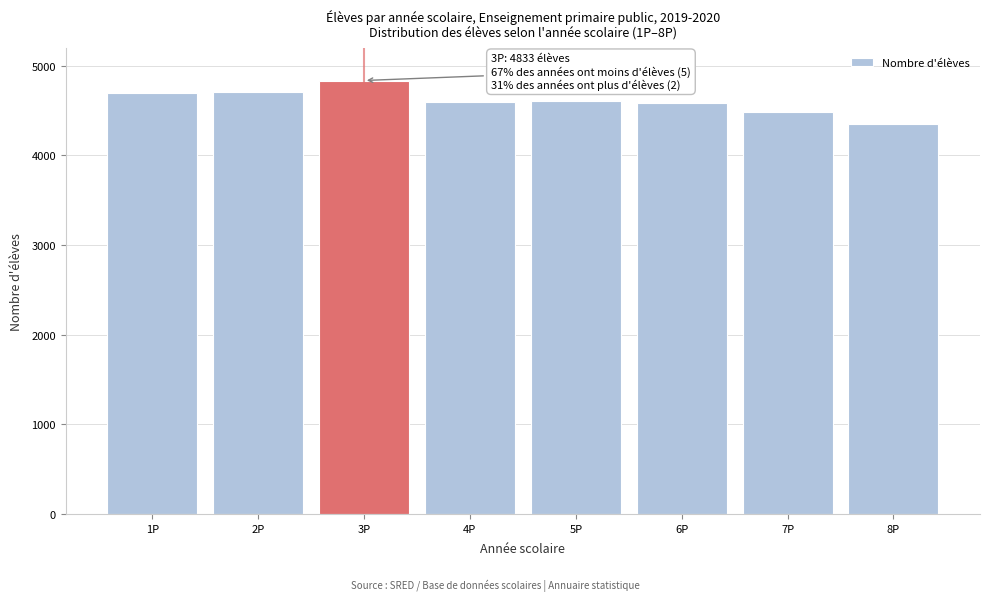

Is it true that the value at 6P is 4582?

True